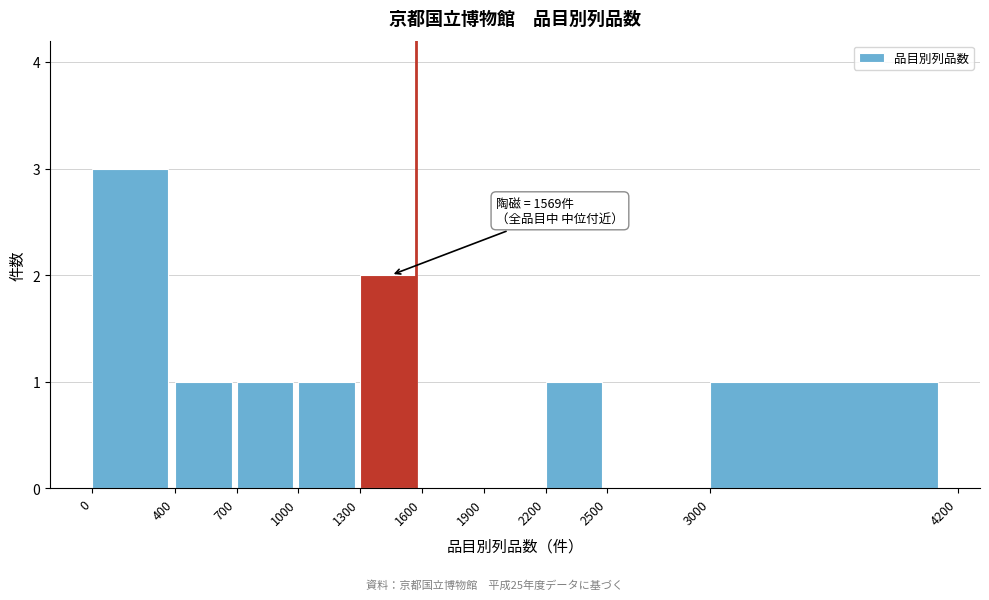

Reading left to right, extract all data points from this chart.

0=3	400=1	700=1	1000=1	1300=2	1600=0	1900=0	2200=1	2500=0	3000=1